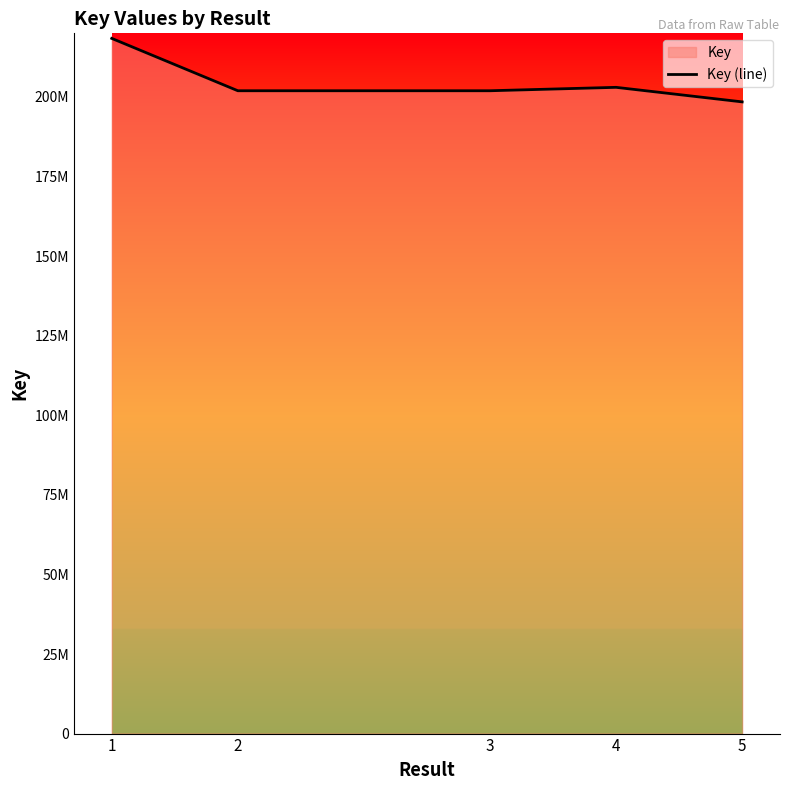

What is the minimum value shown in the chart?

198465239